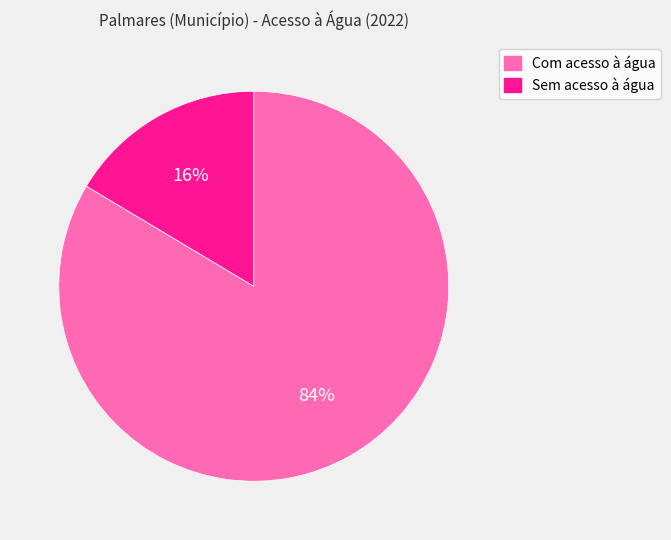

What is the largest slice in the pie chart?

Com acesso à água